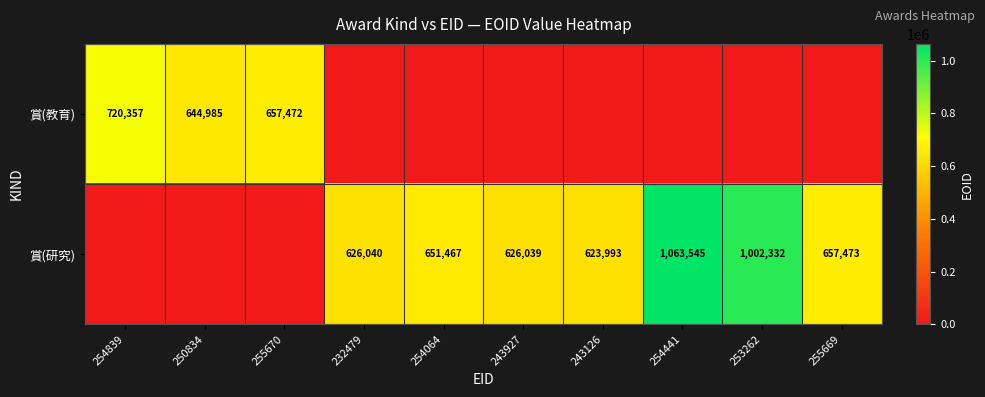

The value of 賞(教育) at 255670 is 1152103. True or false?

False